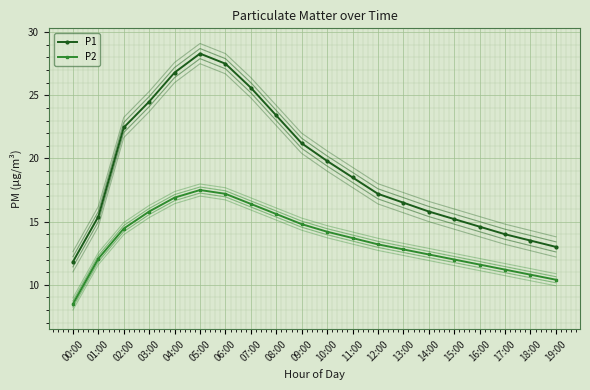

Count the number of categories in the chart.

20